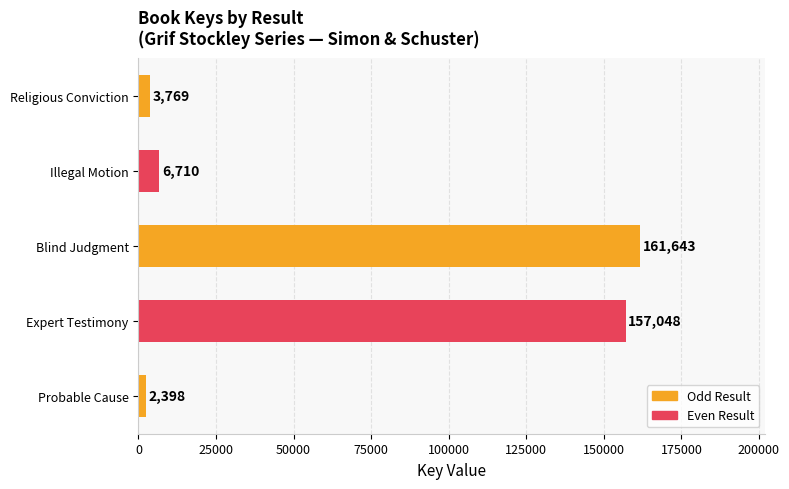

At which label is the value closest to 82020?

Expert Testimony